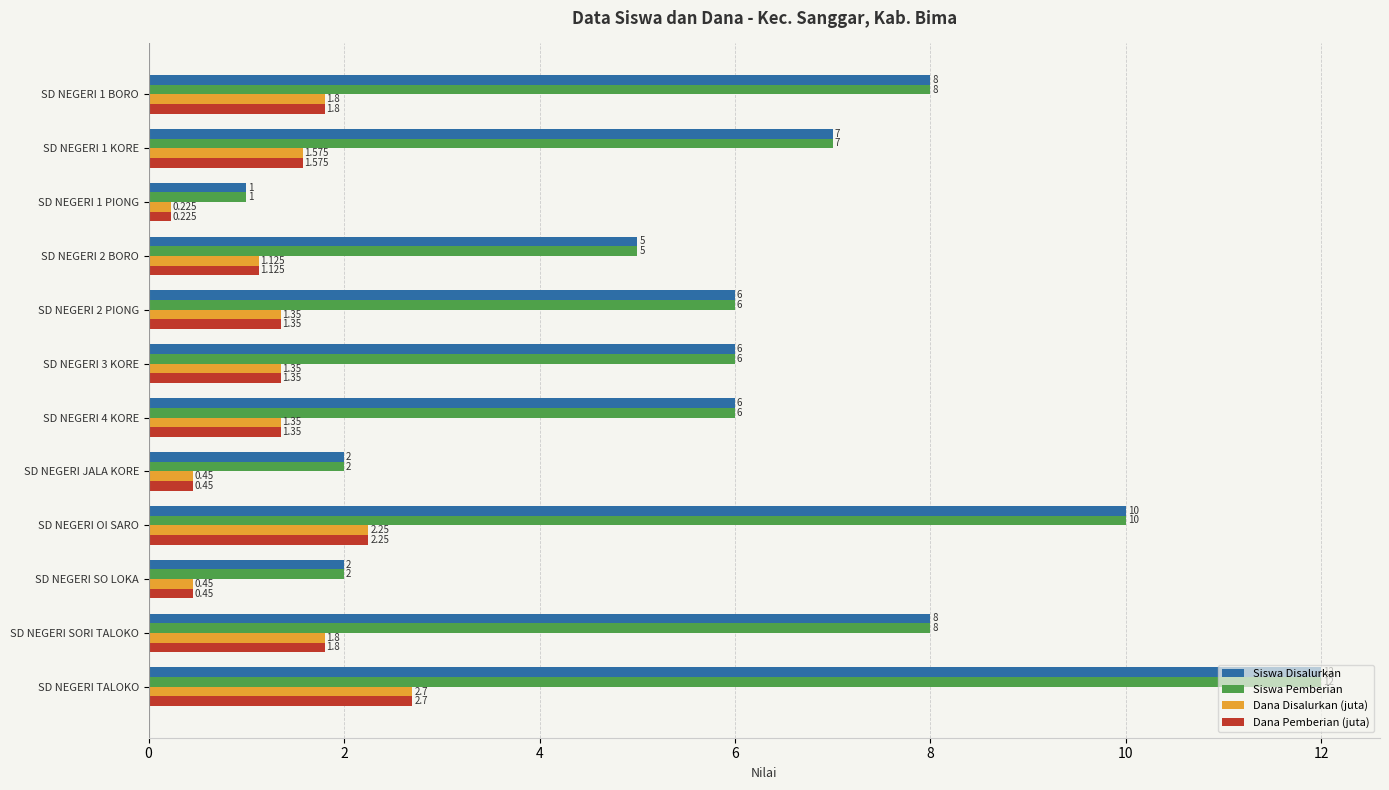

At which label does Dana Pemberian (juta) reach its peak?

SD NEGERI TALOKO